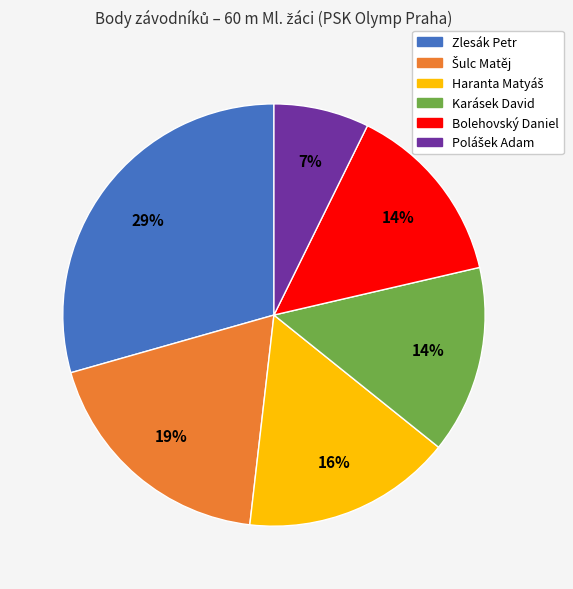

What percentage is the Karásek David slice, to the nearest percent?

14%